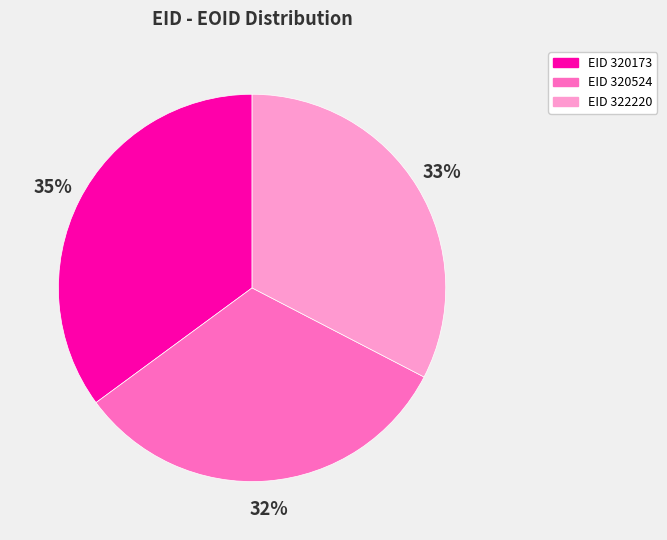

Between EID 320524 and EID 320173, which is larger?

EID 320173